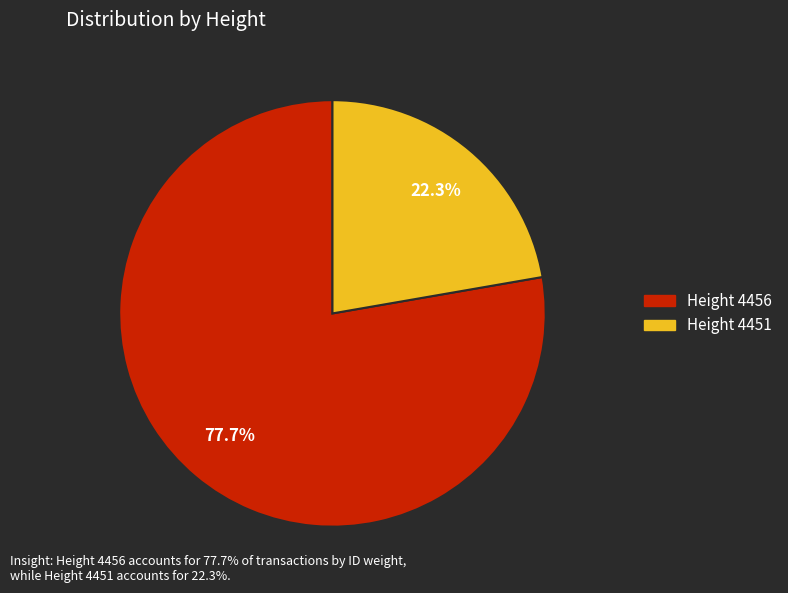

Is there any slice that represents more than half of the pie?

Yes